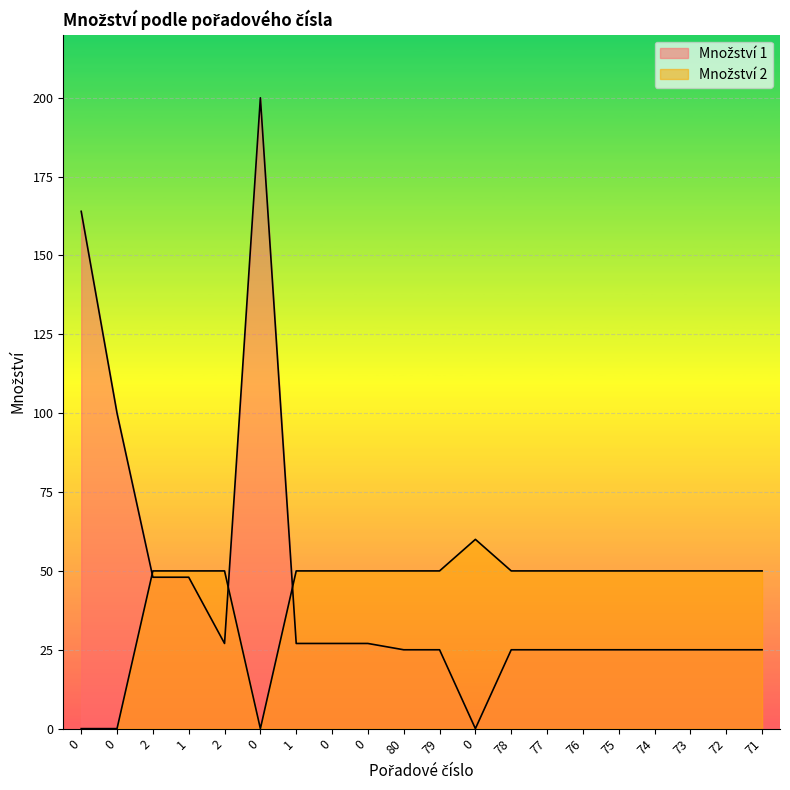

True or false: Množství 1 has more than 1 points higher than both neighbors.

False